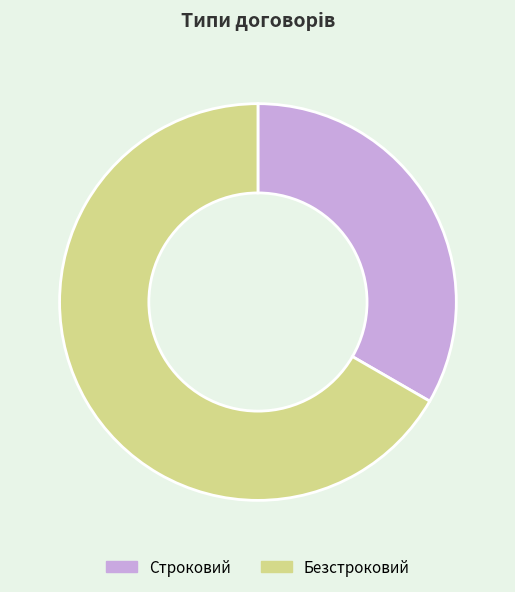

Which slice is the largest?

Безстроковий